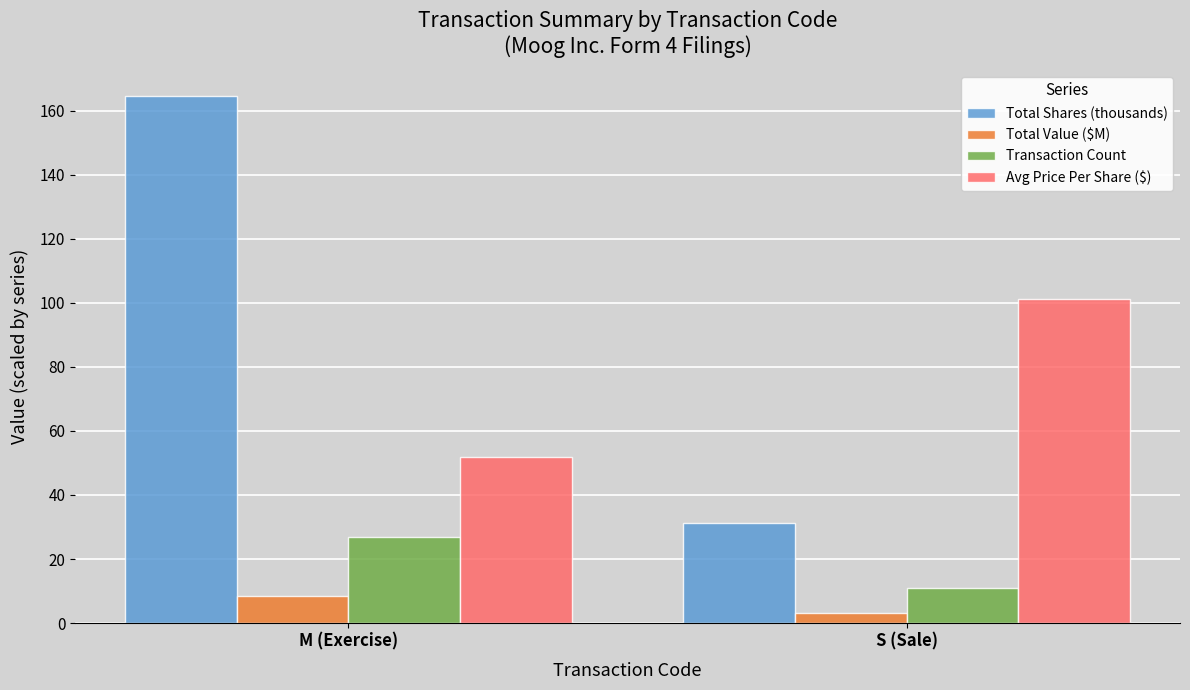

Is the value of Transaction Count at M (Exercise) greater than the value of Total Value ($M) at S (Sale)?

Yes